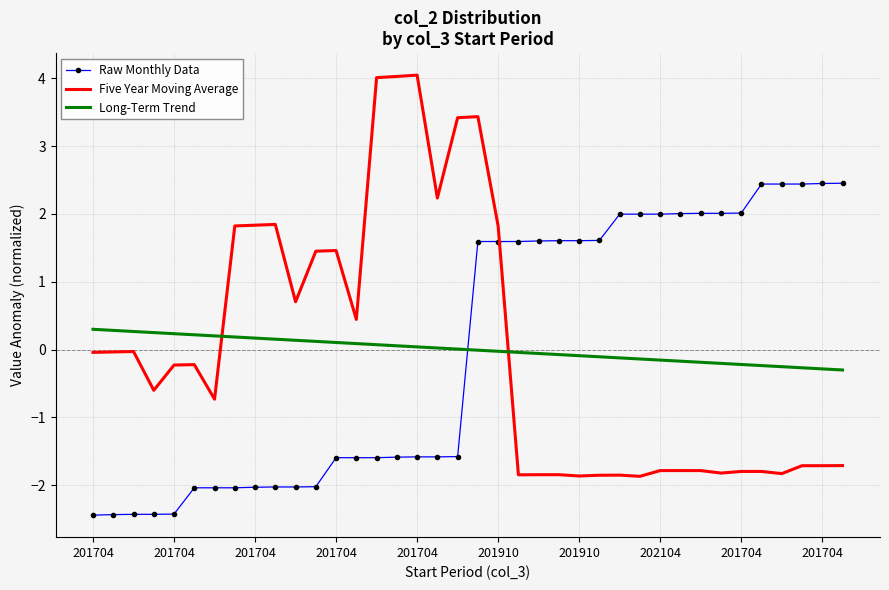

What is the smallest value displayed?

-2.4